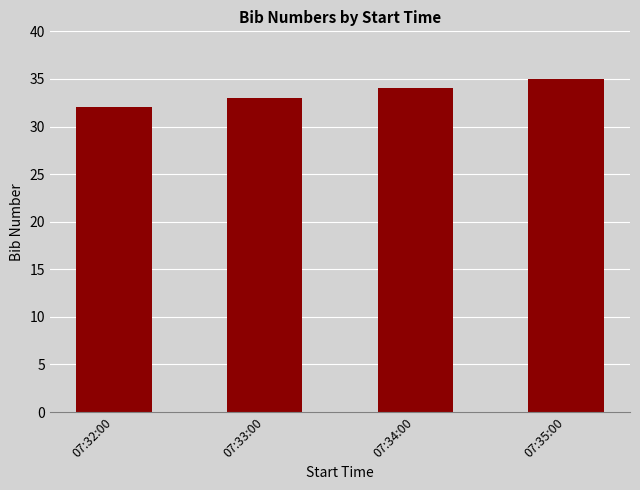

What is the difference between the second highest and second lowest values?

1